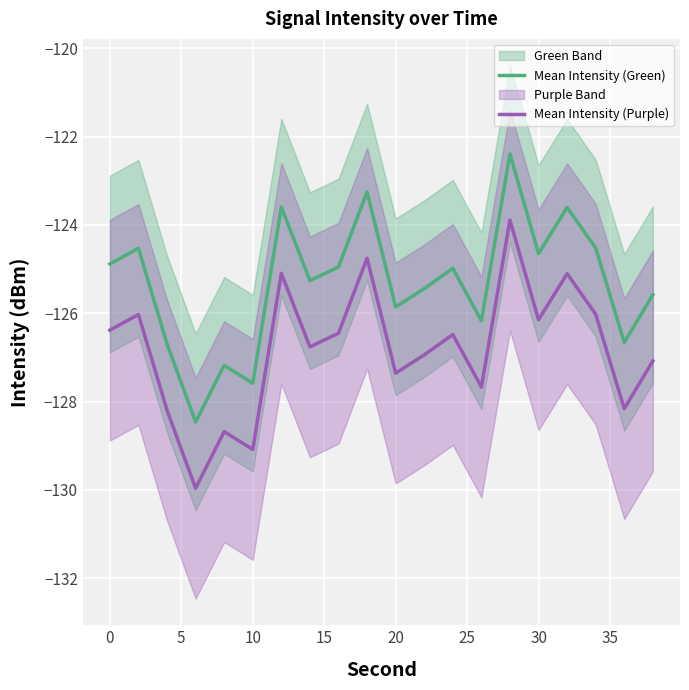

True or false: Mean Intensity (Green) and Mean Intensity (Purple) cross at least once.

False